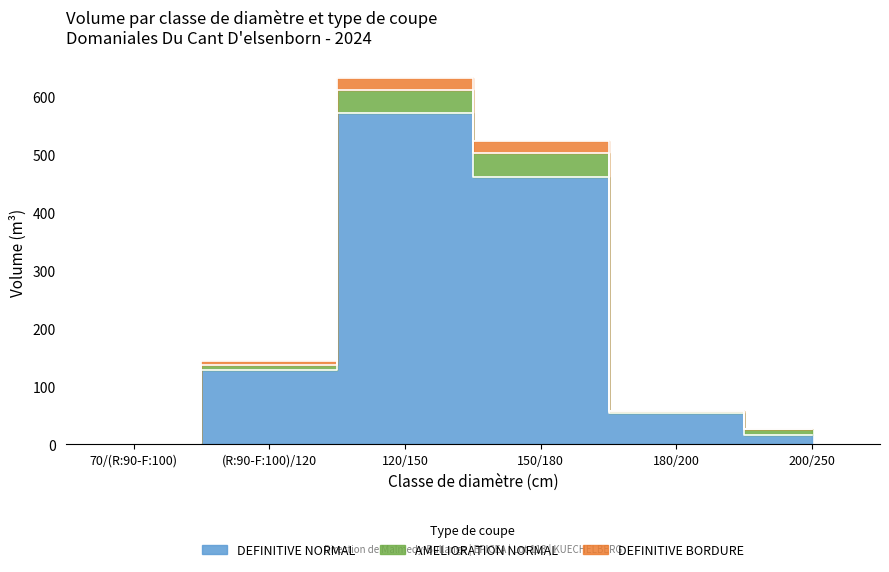

Between 120/150 and 150/180, which series saw the biggest shift?

DEFINITIVE NORMAL